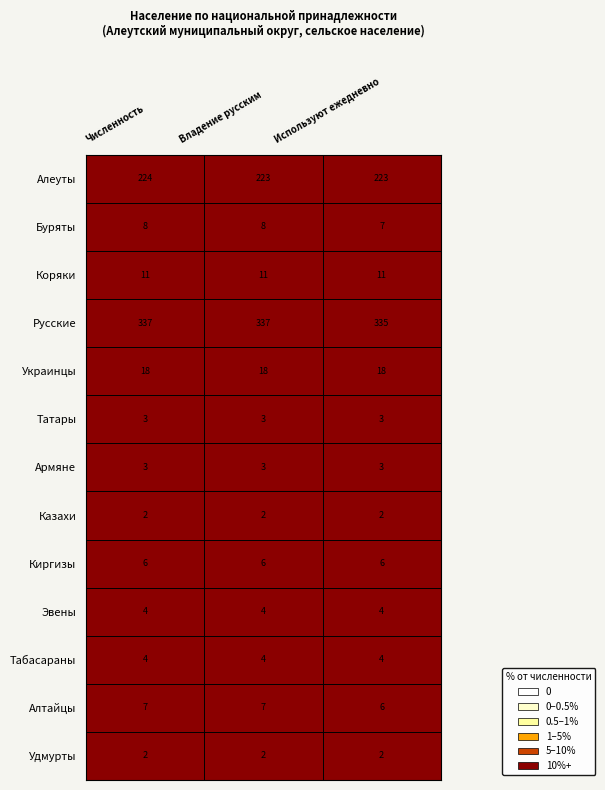

Which series has the largest total across all categories?

Русские